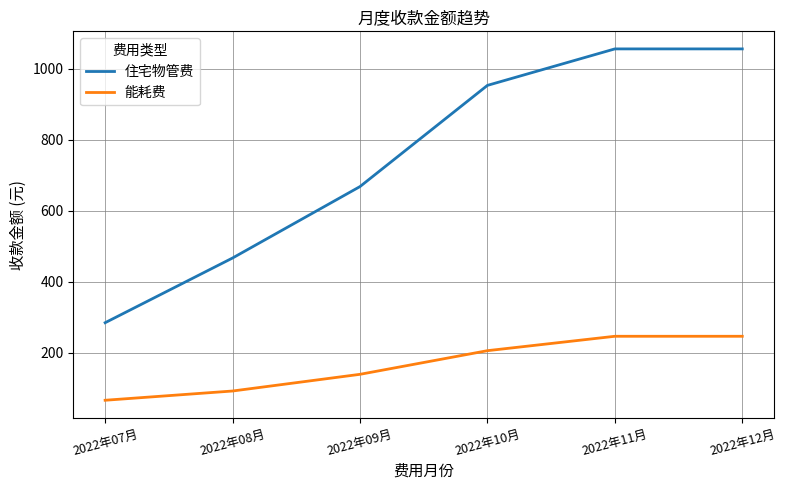

What is the total value across all series at 2022年10月?

1158.6